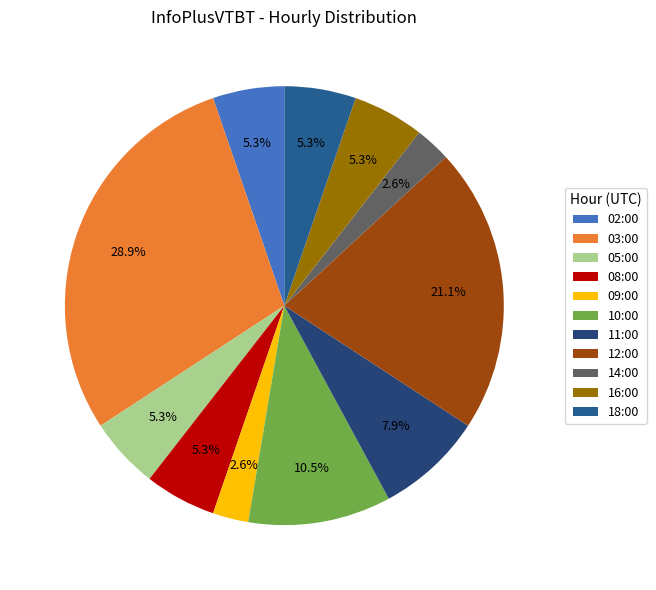

To the nearest percent, what portion does 08:00 represent?

5%